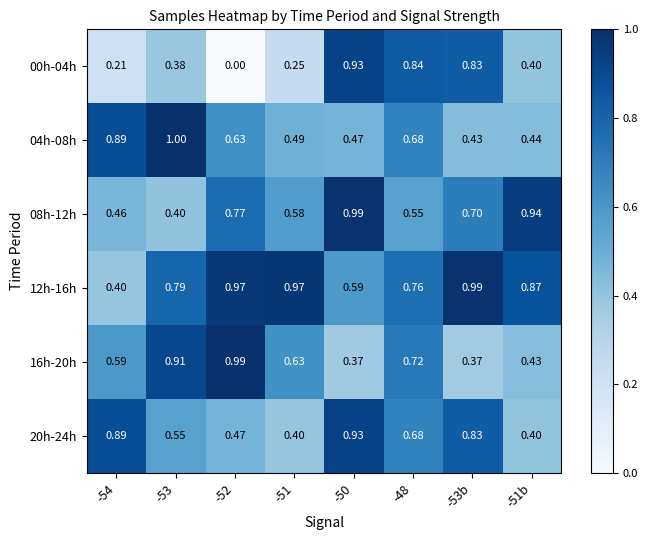

At which category does the chart reach its minimum across all series?

-52